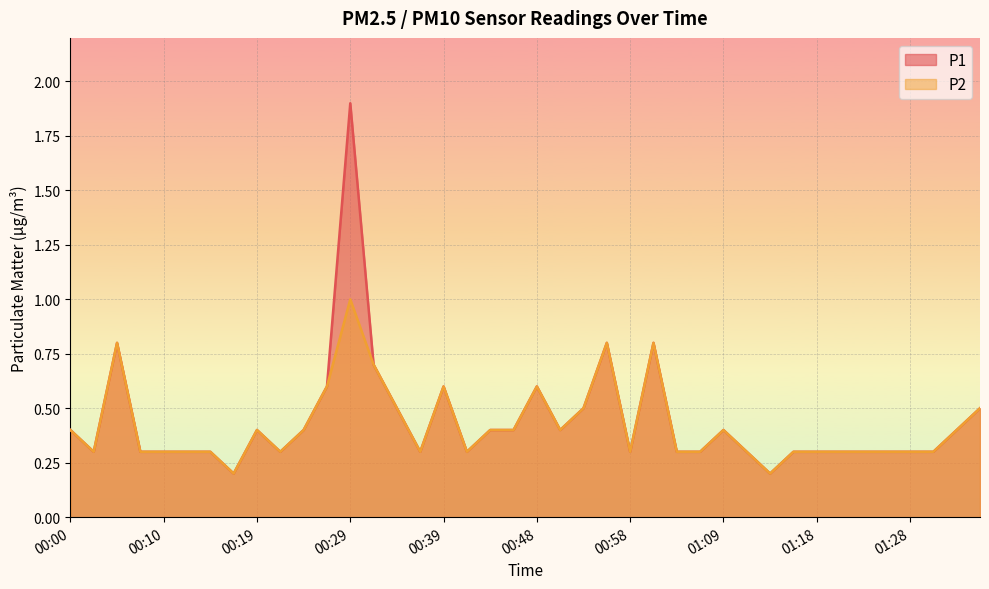

Reading left to right, transcribe all the data shown in this chart.

P1: 00:00=0.4	00:02=0.3	00:05=0.8	00:07=0.3	00:10=0.3	00:12=0.3	00:14=0.3	00:17=0.2	00:19=0.4	00:22=0.3	00:24=0.4	00:27=0.6	00:29=1.9	00:31=0.7	00:34=0.5	00:36=0.3	00:39=0.6	00:41=0.3	00:44=0.4	00:46=0.4	00:48=0.6	00:51=0.4	00:53=0.5	00:56=0.8	00:58=0.3	01:01=0.8	01:03=0.3	01:06=0.3	01:09=0.4	01:11=0.3	01:13=0.2	01:16=0.3	01:18=0.3	01:21=0.3	01:23=0.3	01:26=0.3	01:28=0.3	01:31=0.3	01:33=0.4	01:36=0.5
P2: 00:00=0.4	00:02=0.3	00:05=0.8	00:07=0.3	00:10=0.3	00:12=0.3	00:14=0.3	00:17=0.2	00:19=0.4	00:22=0.3	00:24=0.4	00:27=0.6	00:29=1.0	00:31=0.7	00:34=0.5	00:36=0.3	00:39=0.6	00:41=0.3	00:44=0.4	00:46=0.4	00:48=0.6	00:51=0.4	00:53=0.5	00:56=0.8	00:58=0.3	01:01=0.8	01:03=0.3	01:06=0.3	01:09=0.4	01:11=0.3	01:13=0.2	01:16=0.3	01:18=0.3	01:21=0.3	01:23=0.3	01:26=0.3	01:28=0.3	01:31=0.3	01:33=0.4	01:36=0.5